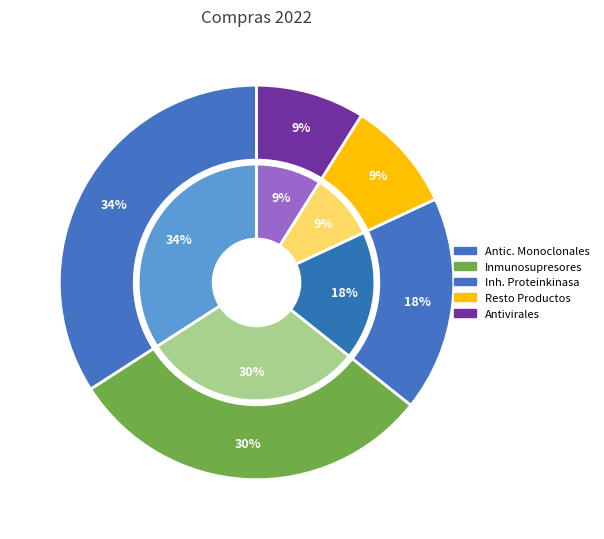

How many slices are in this pie chart?

5